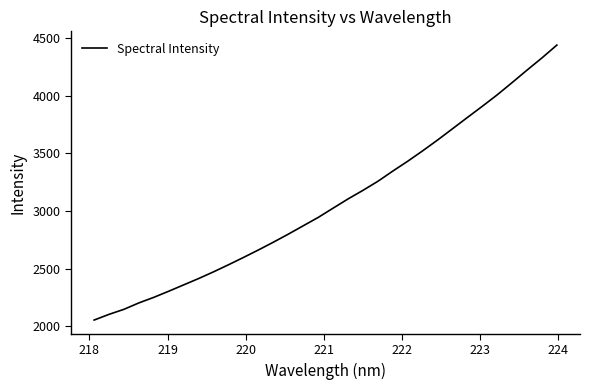

What is the maximum value shown in the chart?

4440.3